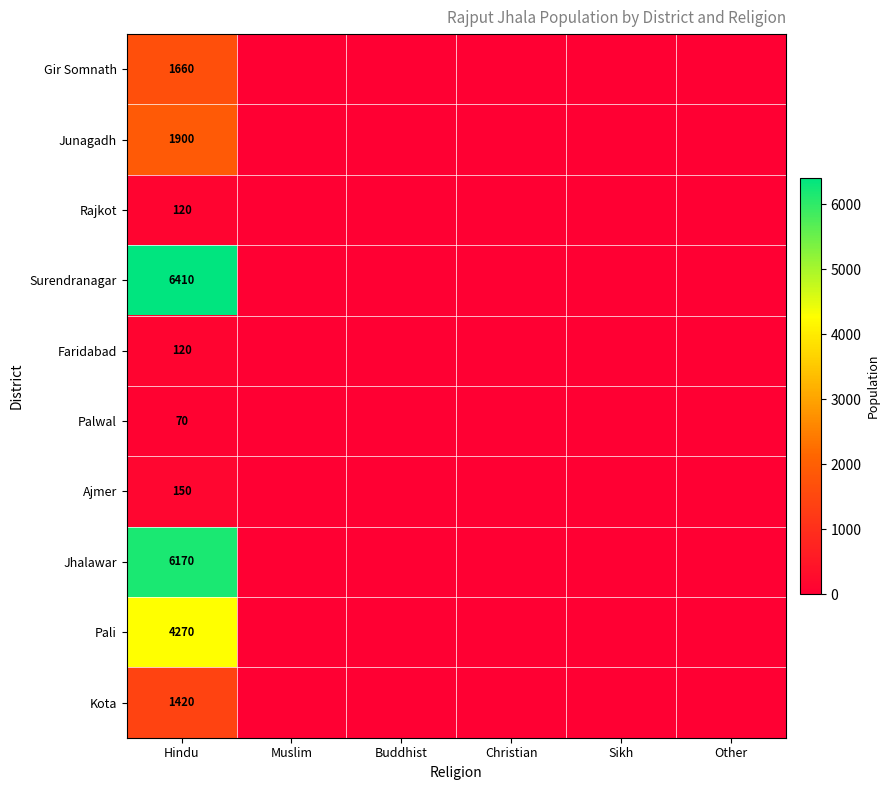

How many data points does each series have?

6